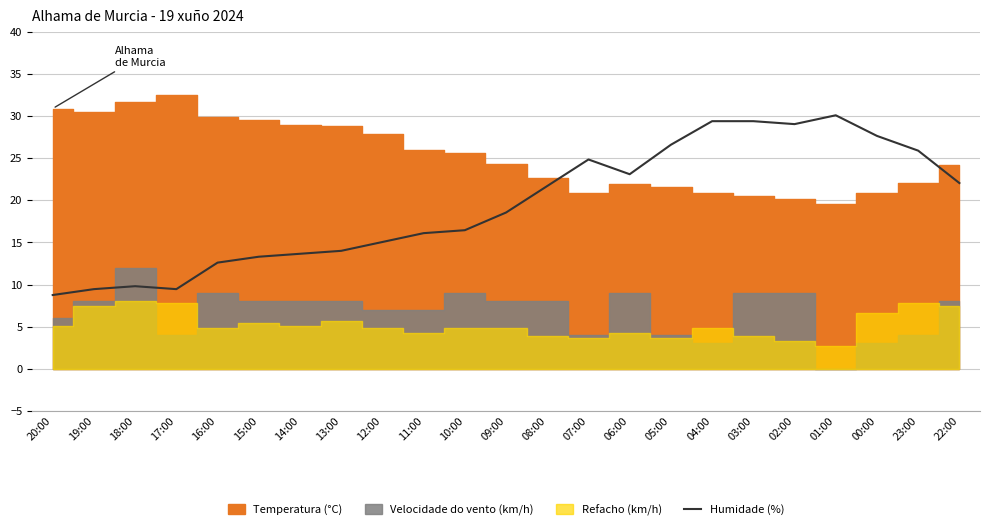

The Humidade (%) series shows 9.4 at 19:00. True or false?

True